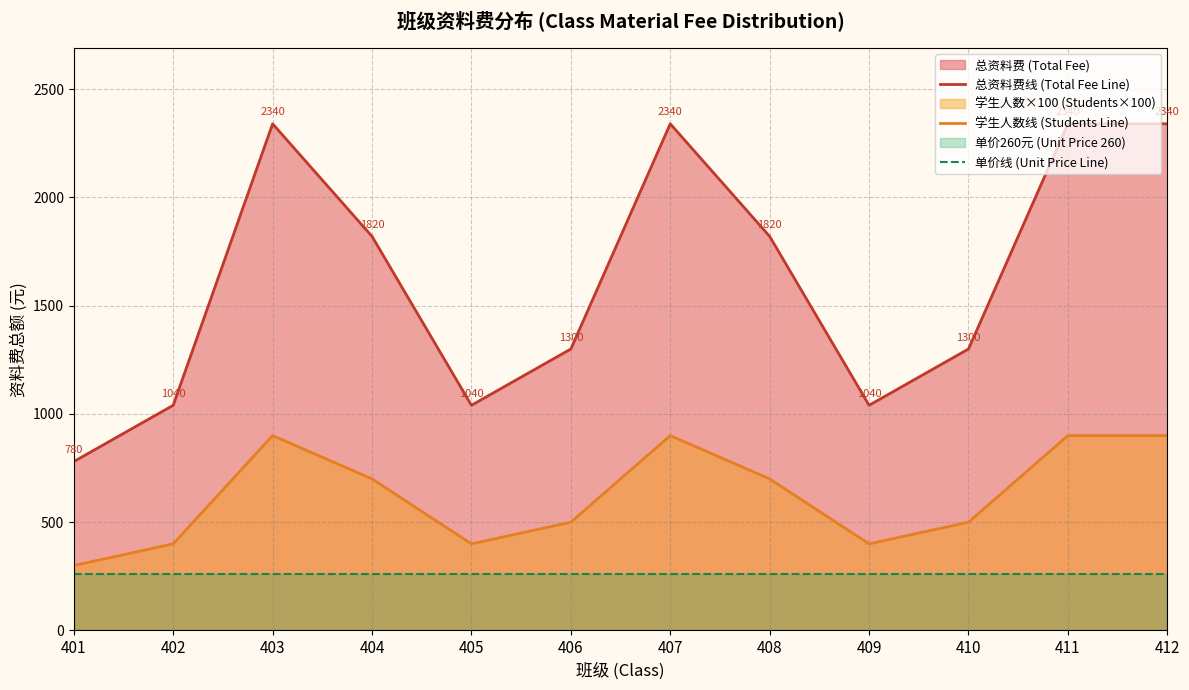

List the series in order of their peak value, lowest first.

单价线 (Unit Price Line), 学生人数线 (Students Line), 总资料费线 (Total Fee Line)